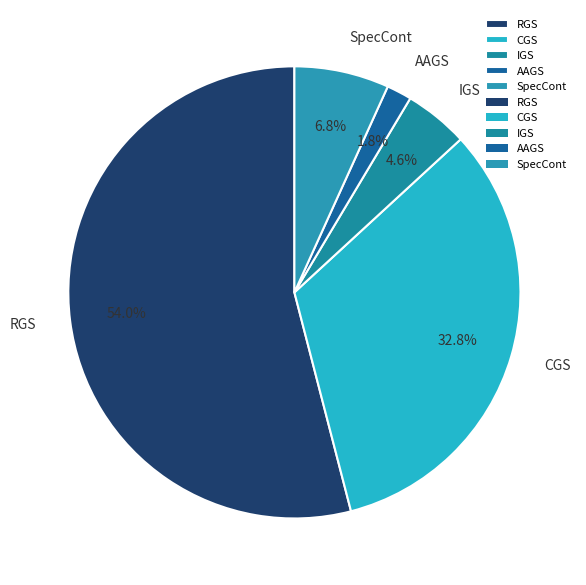

What percentage do SpecCont and CGS together represent?

39.6%